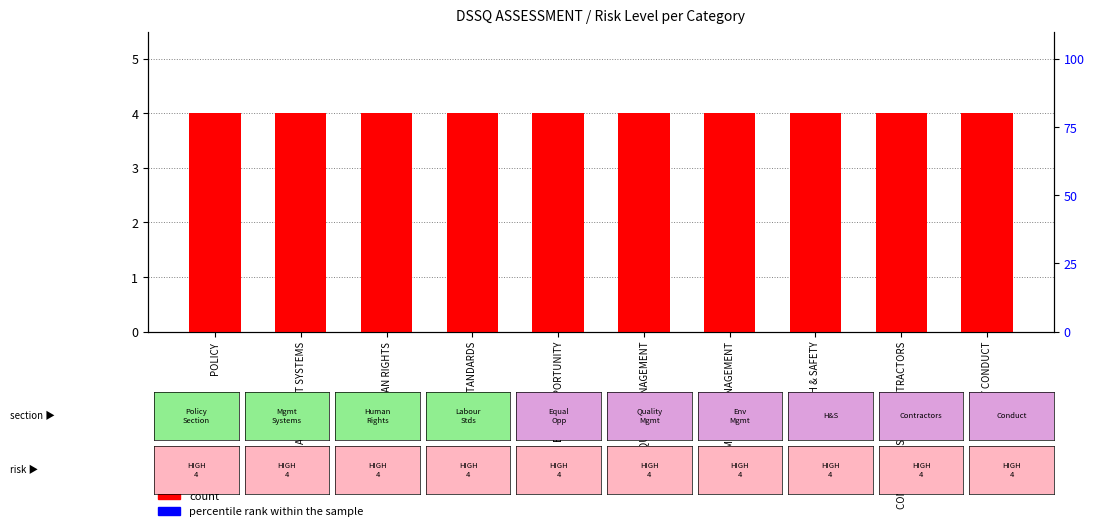

Count the number of categories in the chart.

10